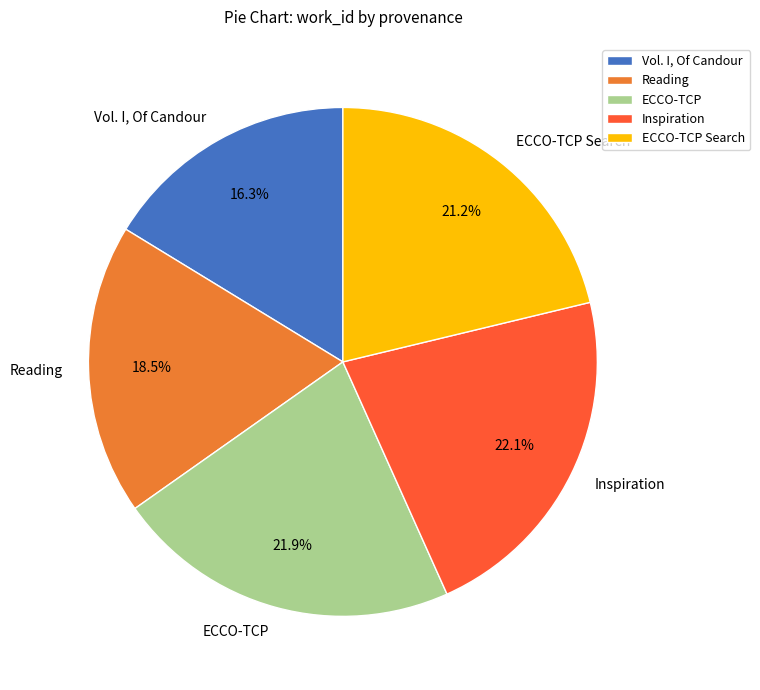

True or false: ECCO-TCP accounts for 22% of the total.

True